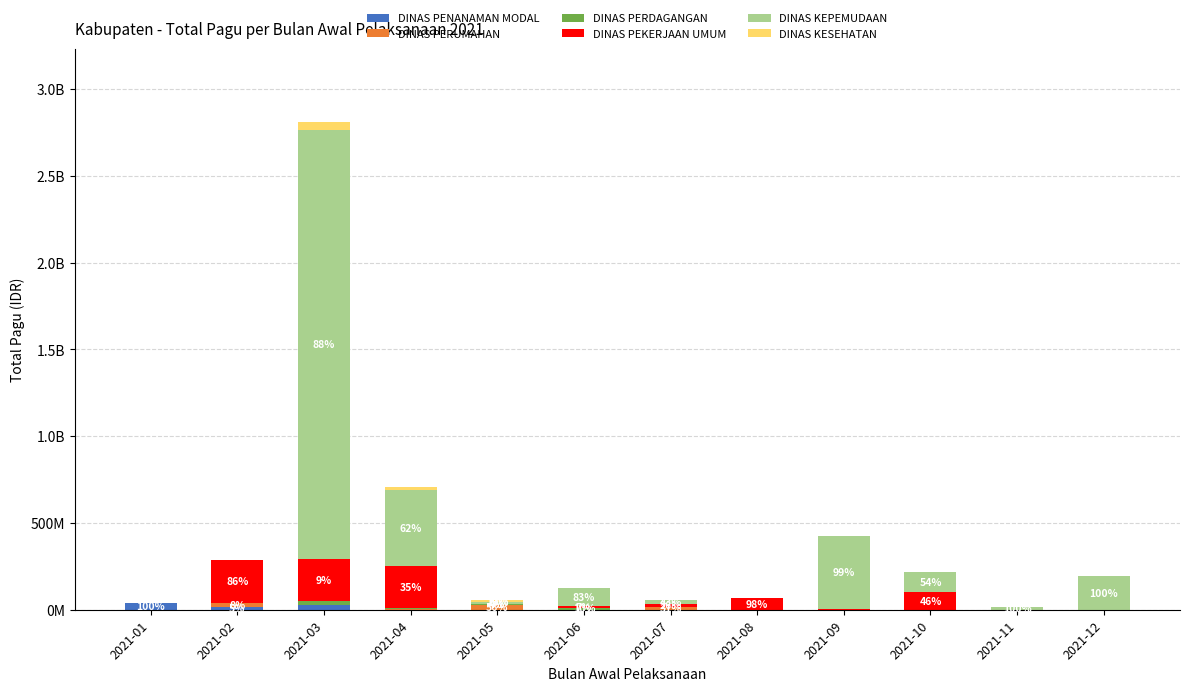

Does the chart contain stacked bars?

Yes